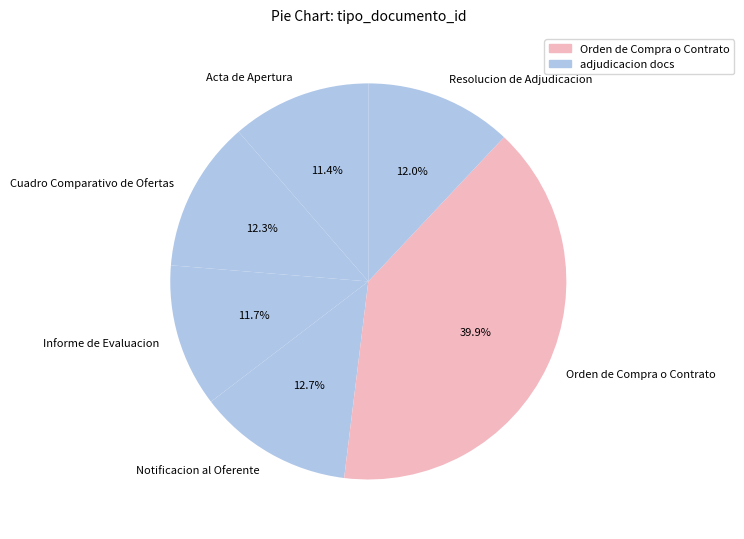

Which has a higher value, Orden de Compra o Contrato or Resolucion de Adjudicacion?

Orden de Compra o Contrato